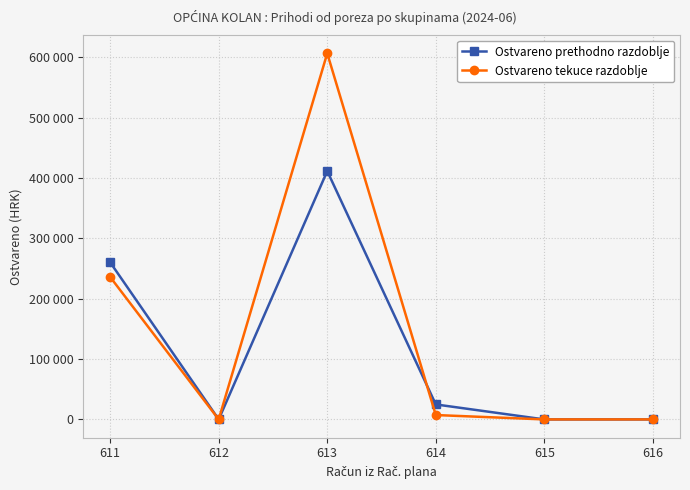

True or false: Ostvareno prethodno razdoblje has a value of 0.0 at 612.

True